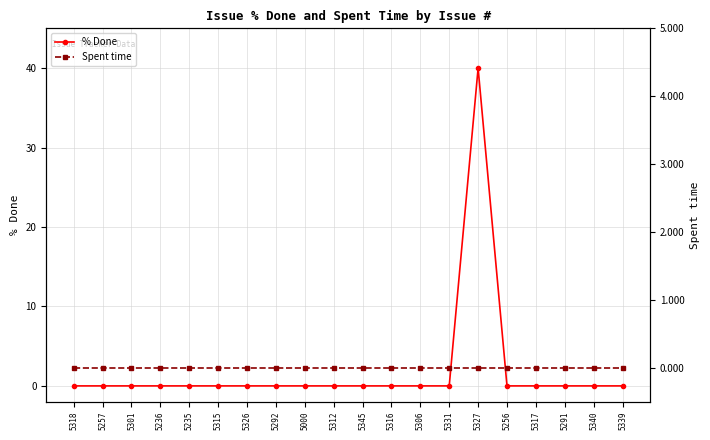

At which label does Spent time reach its minimum?

5318